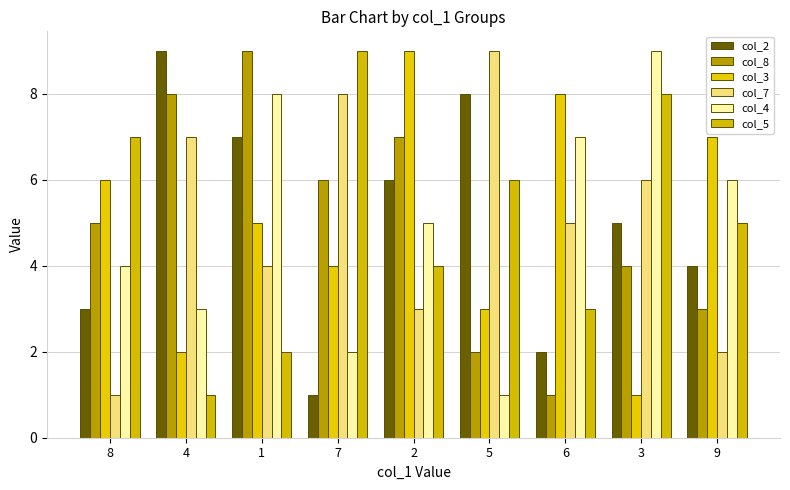

How many data points in col_4 are less than 5?

4